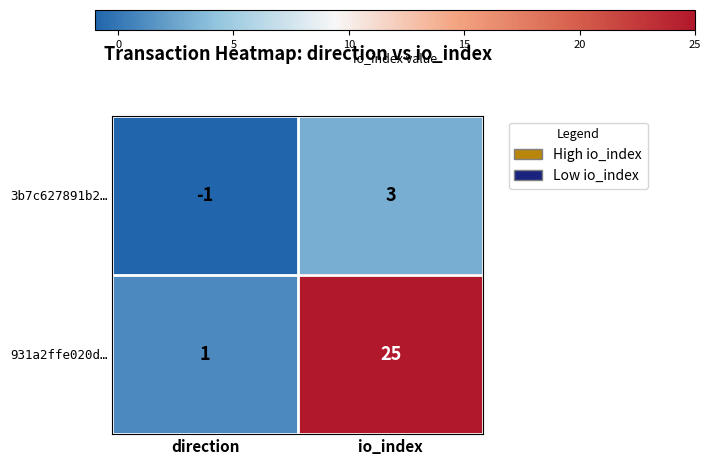

How many distinct data groups are displayed?

2